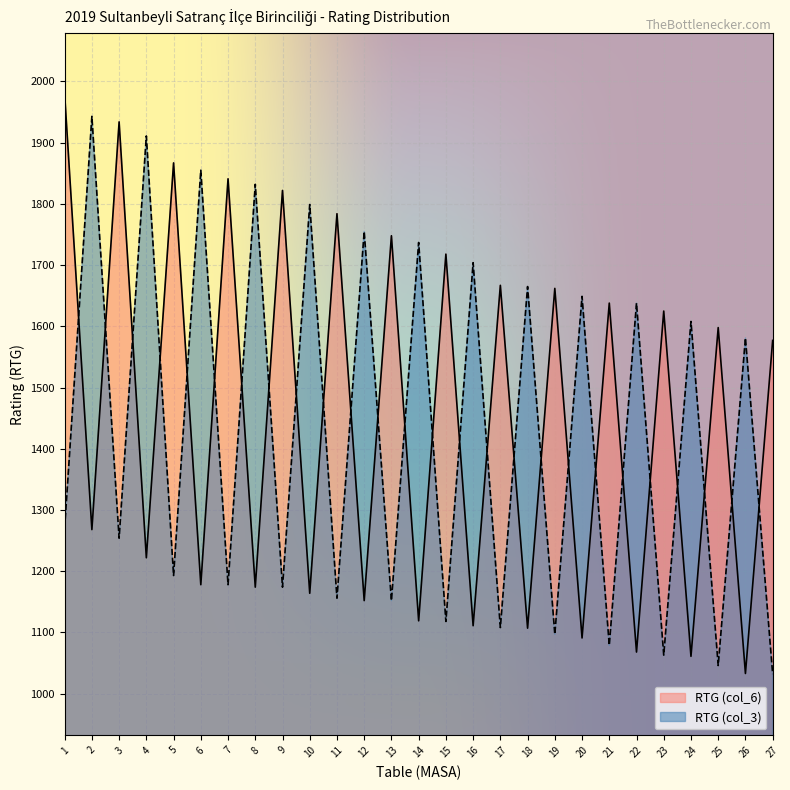

List the labels in order of RTG (col_3) value, smallest first.

27, 25, 23, 21, 19, 17, 15, 13, 11, 9, 7, 5, 3, 1, 26, 24, 22, 20, 18, 16, 14, 12, 10, 8, 6, 4, 2